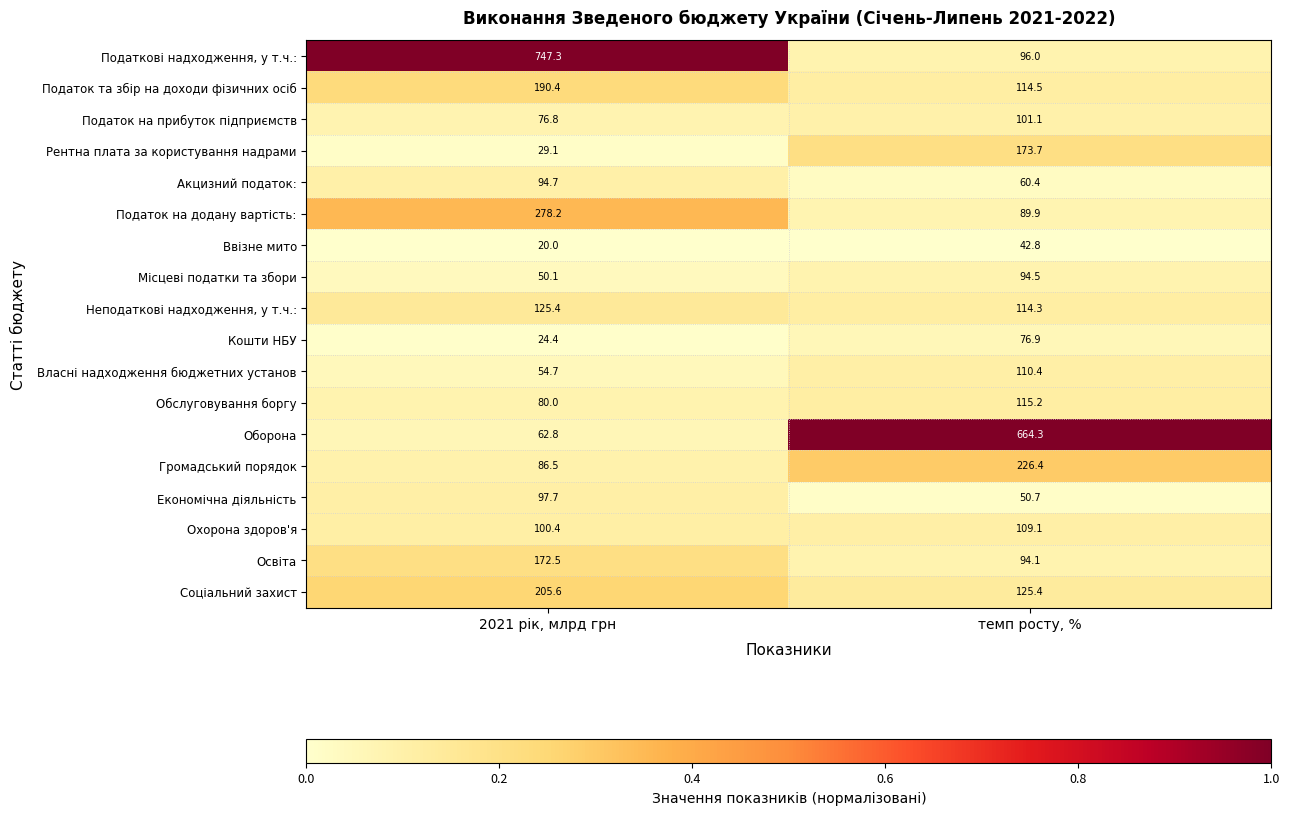

At which category is the sum across all series the highest?

2021 рік, млрд грн